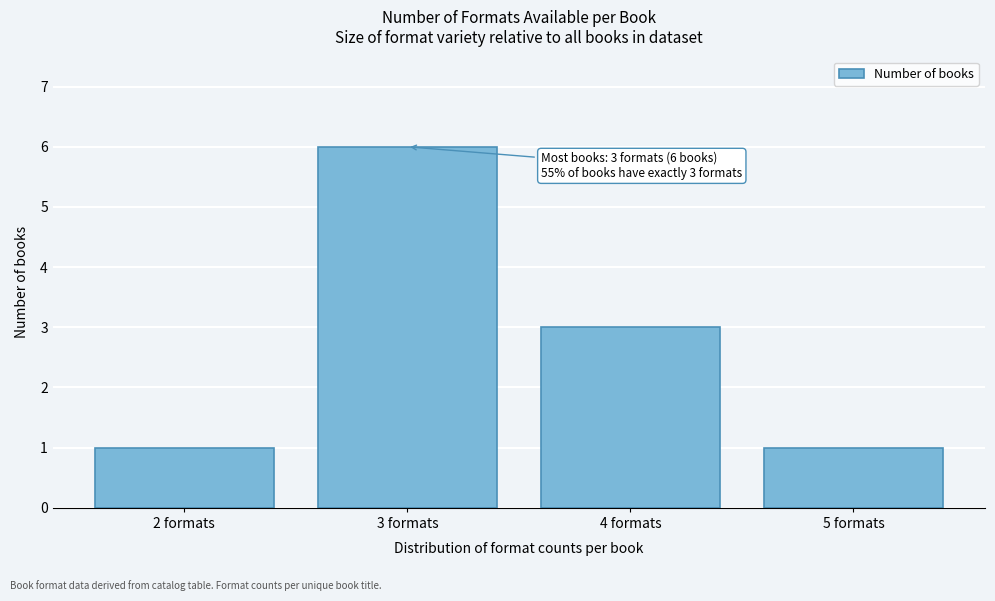

Which range on the x-axis has the tallest bar?

2.5 to 3.5